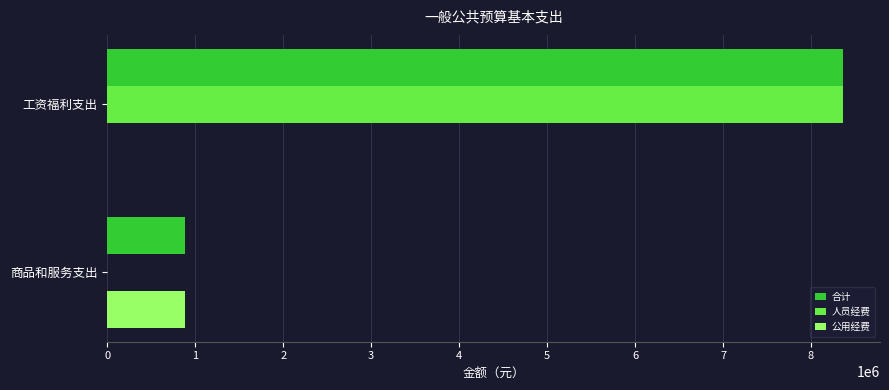

Where is 公用经费 nearest to the value 440963?

工资福利支出